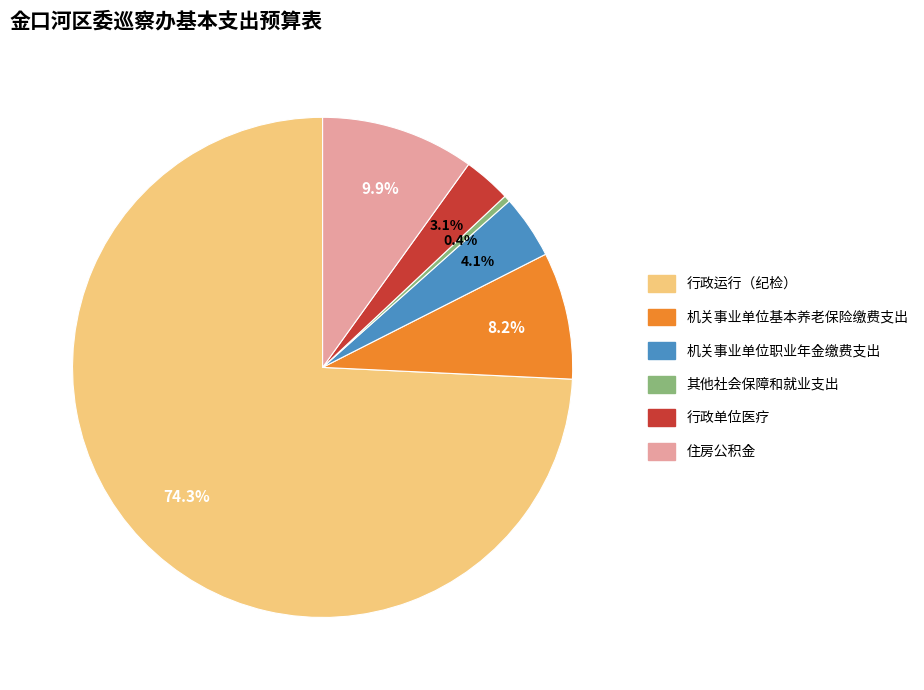

Count the number of slices in the pie.

6